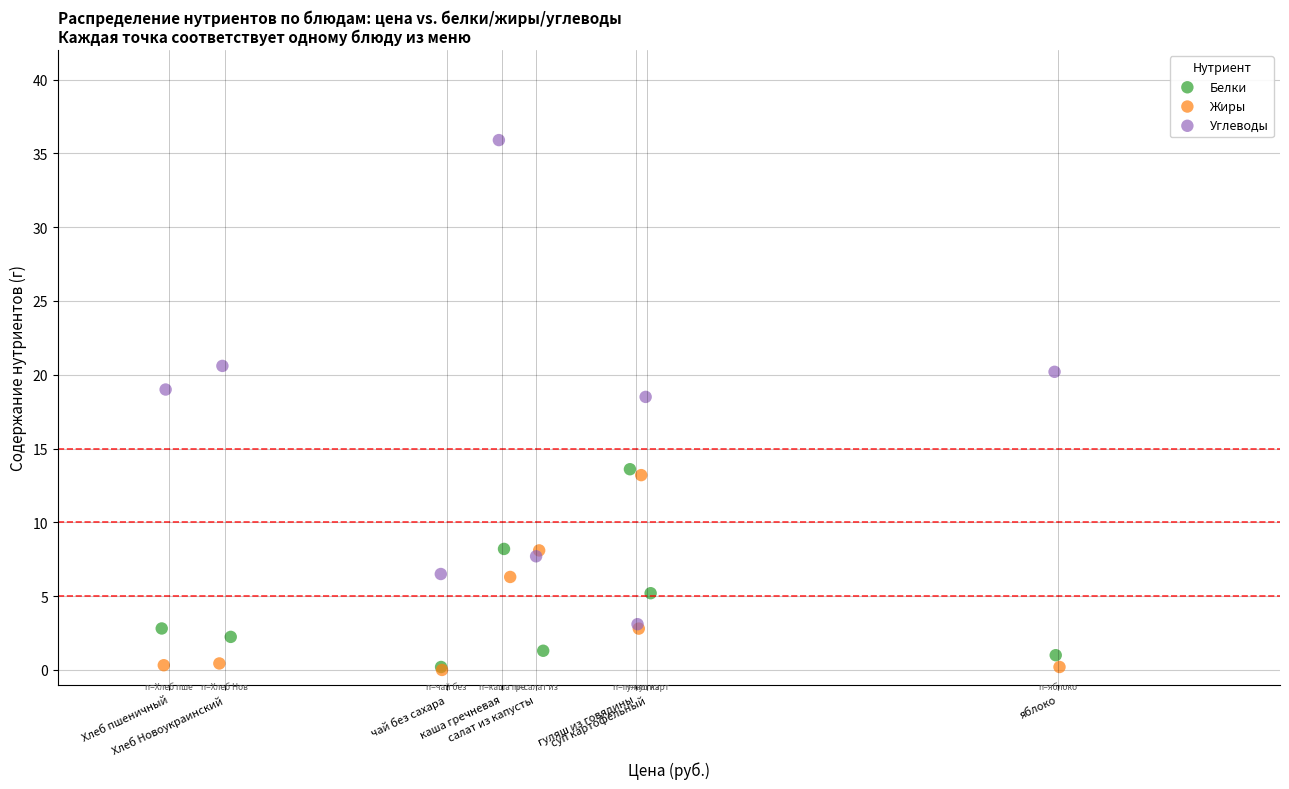

Which series has the largest Y range (max minus min)?

Углеводы